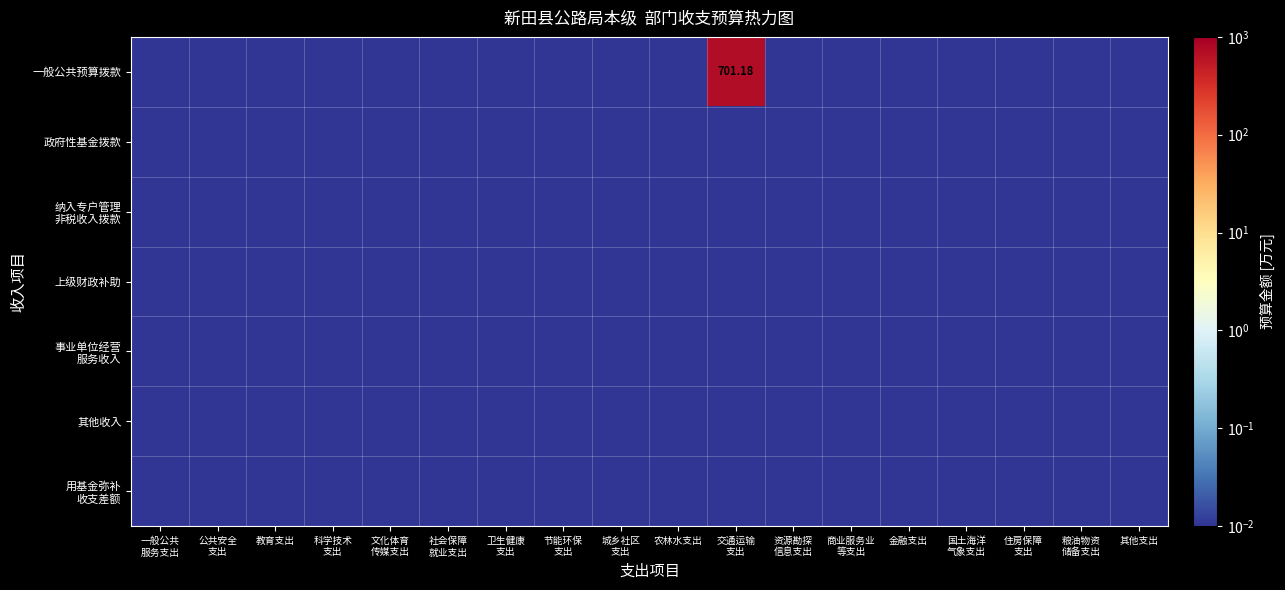

At how many categories does at least one series exceed 236?

1